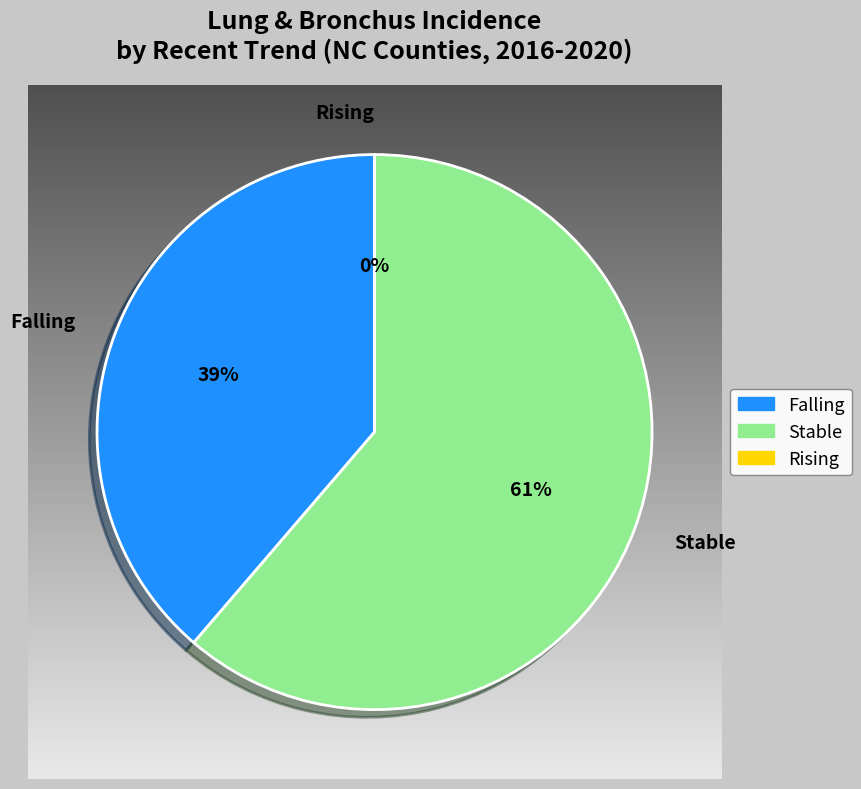

True or false: stable accounts for 14% of the total.

False